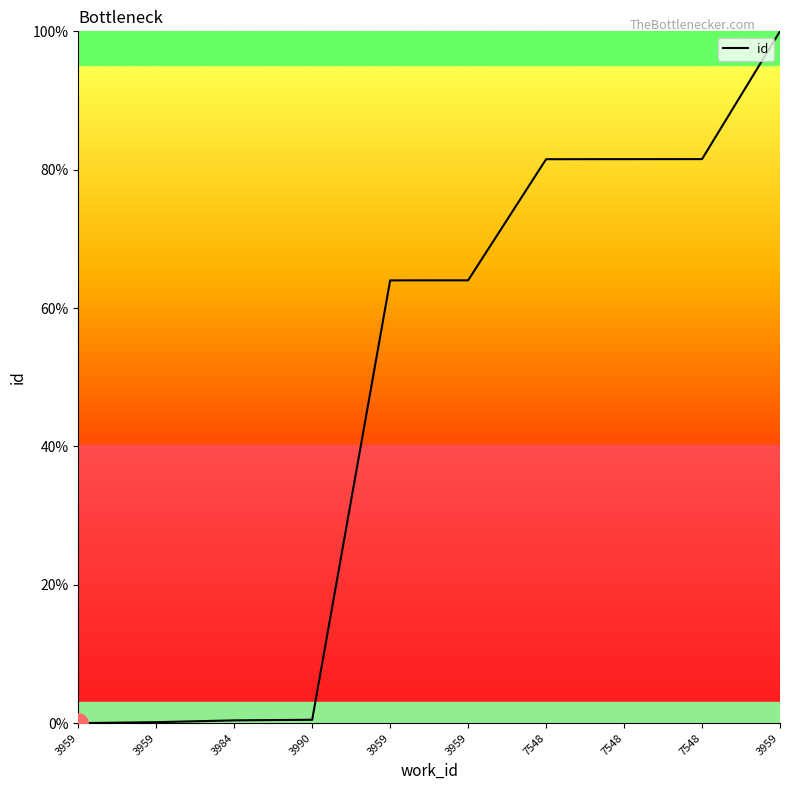

What is the greatest value displayed?

100.0